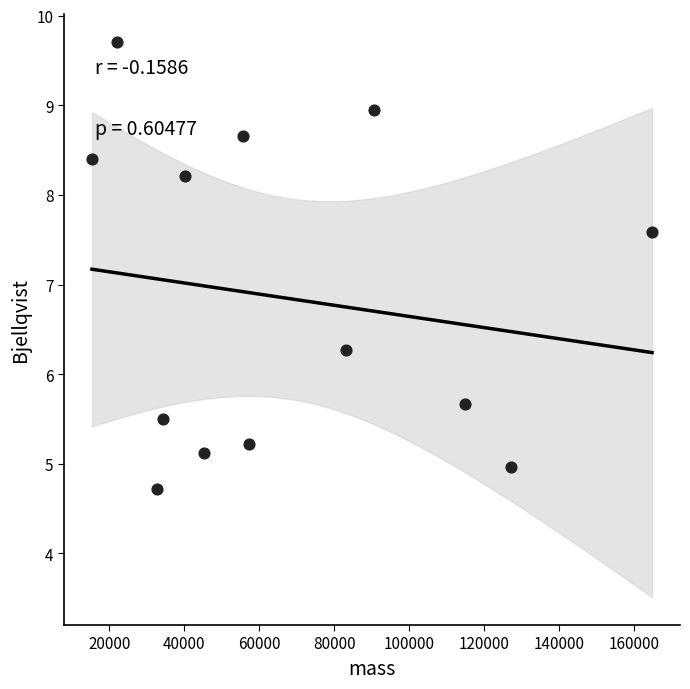

What is the range of Y values (max minus min)?

5.0